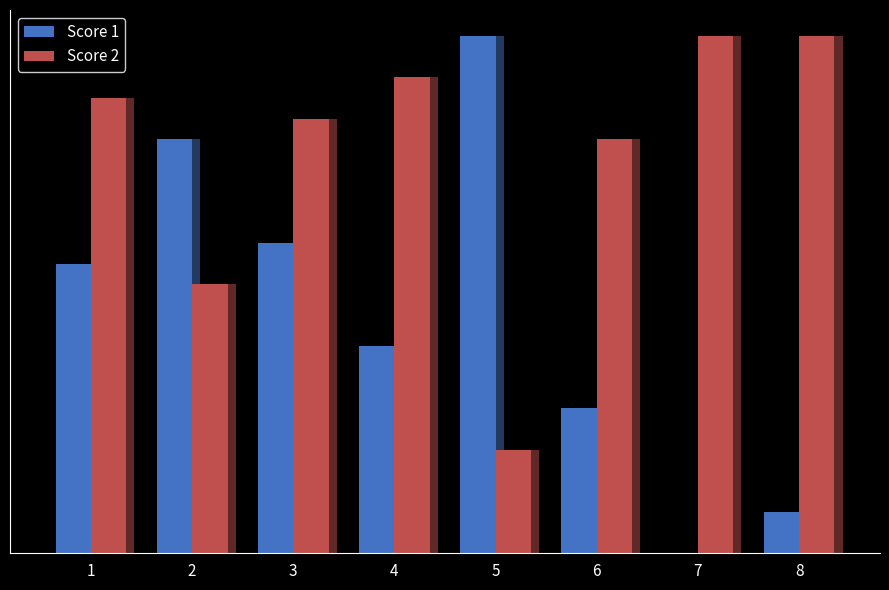

What is the difference between the Score 1 values at 5 and 2?

5